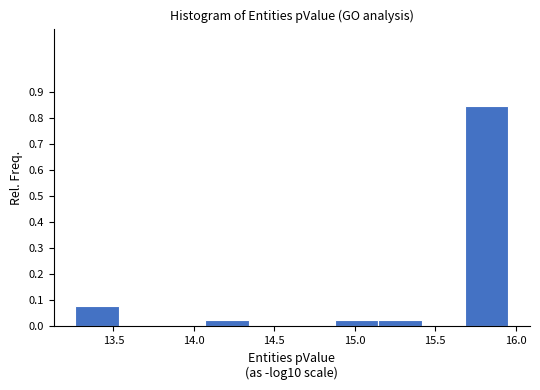

Reading left to right, transcribe this chart: for each bar, give the range it covers on the x-axis and its height. Neither the bar edges nor the heights are printed on the chart, so give them approximately, as read against the axes.

13.25 to 13.55: 0.08
13.55 to 13.80: 0
13.80 to 14.05: 0
14.05 to 14.35: 0.03
14.35 to 14.60: 0
14.60 to 14.90: 0
14.90 to 15.15: 0.03
15.15 to 15.40: 0.03
15.40 to 15.70: 0
15.70 to 15.95: 0.85